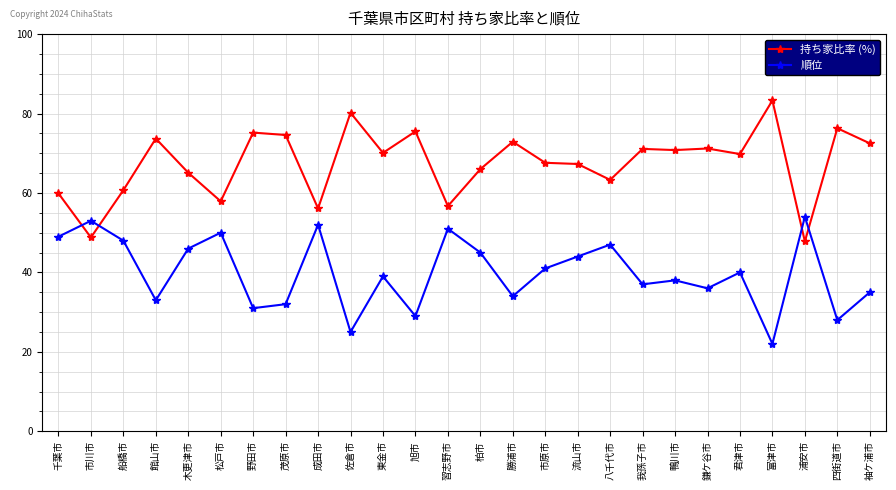

Rank the series at 流山市 from highest to lowest value.

持ち家比率 (%), 順位